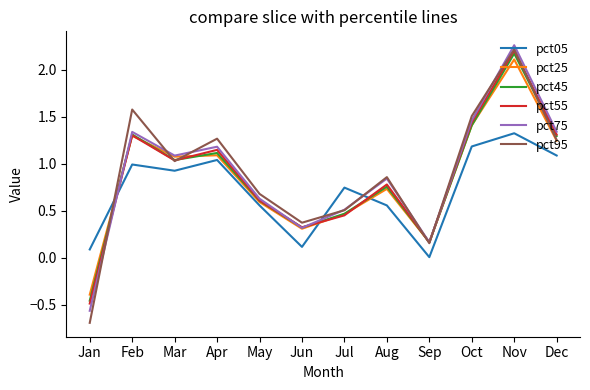

Between which two adjacent categories do pct75 and pct25 first intersect?

Jan and Feb